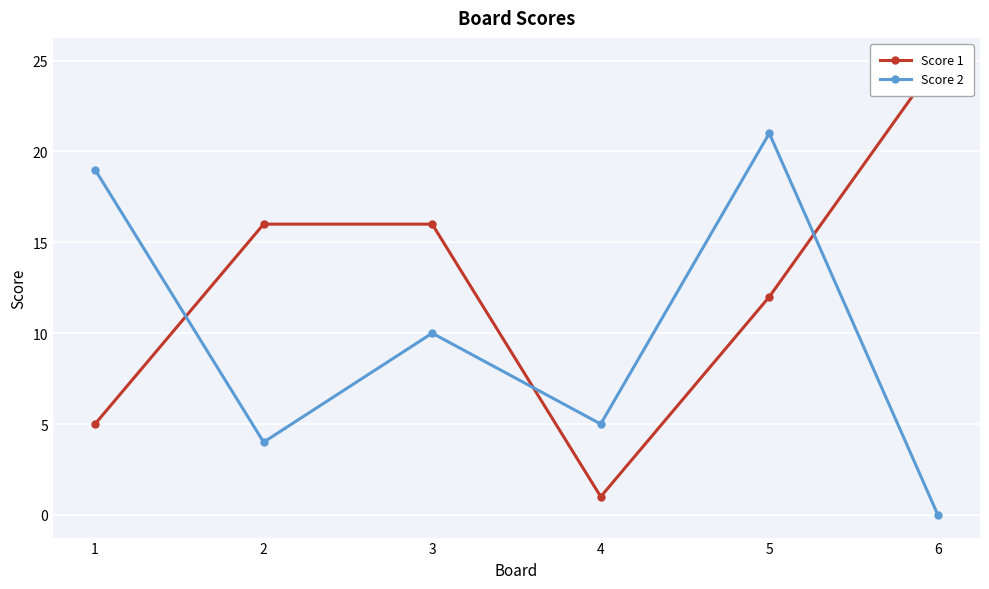

What is the value of the Score 2 point at the 4th from the left?

5